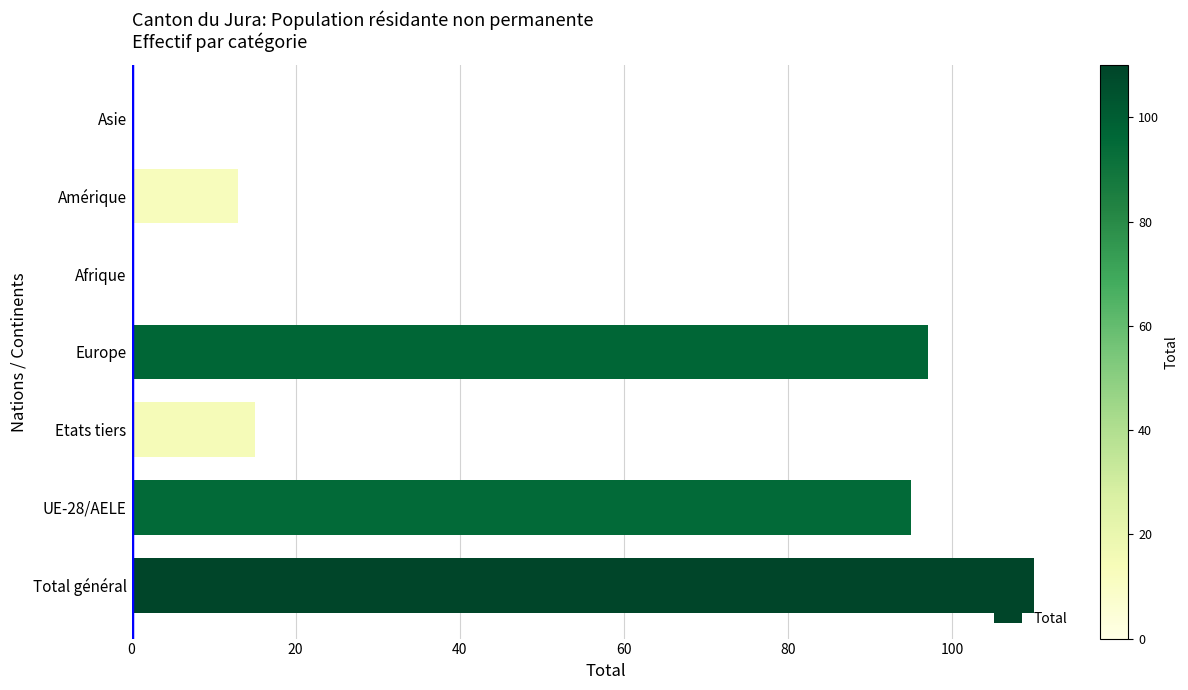

Which category has the highest value across all series?

Total général